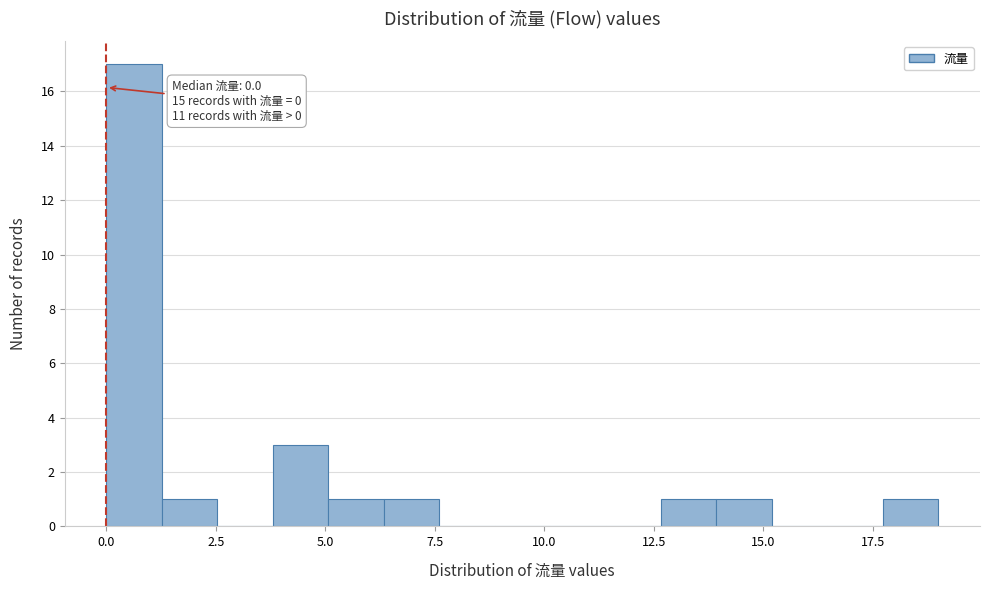

Around what value on the x-axis is the tallest bar? Give the approximate position of its centre, as read against the axis.

0.5